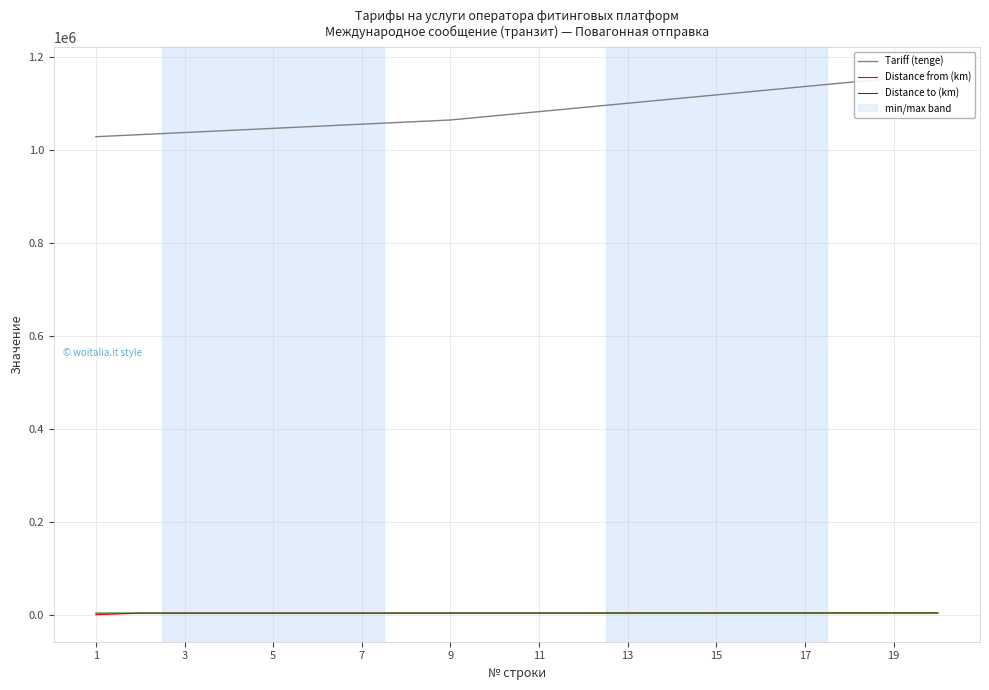

What is the value of the Tariff (tenge) point at the 3rd from the left?

1037469